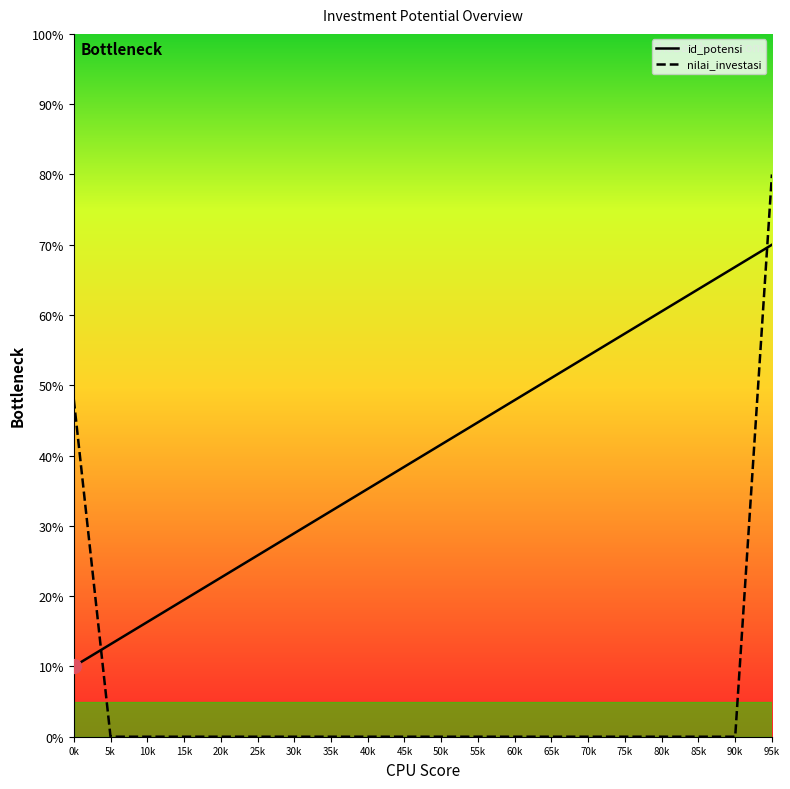

True or false: nilai_investasi has a value of 30.8 at 0k.

False